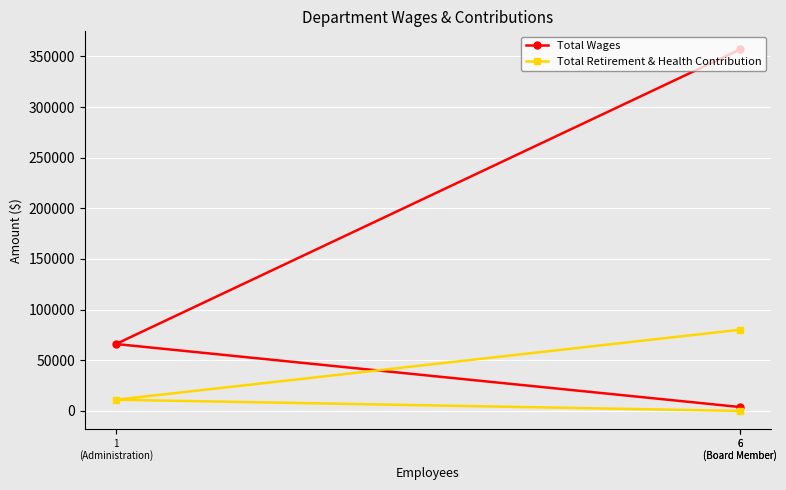

What is the difference between the second highest and minimum values in the Total Wages series?

62224